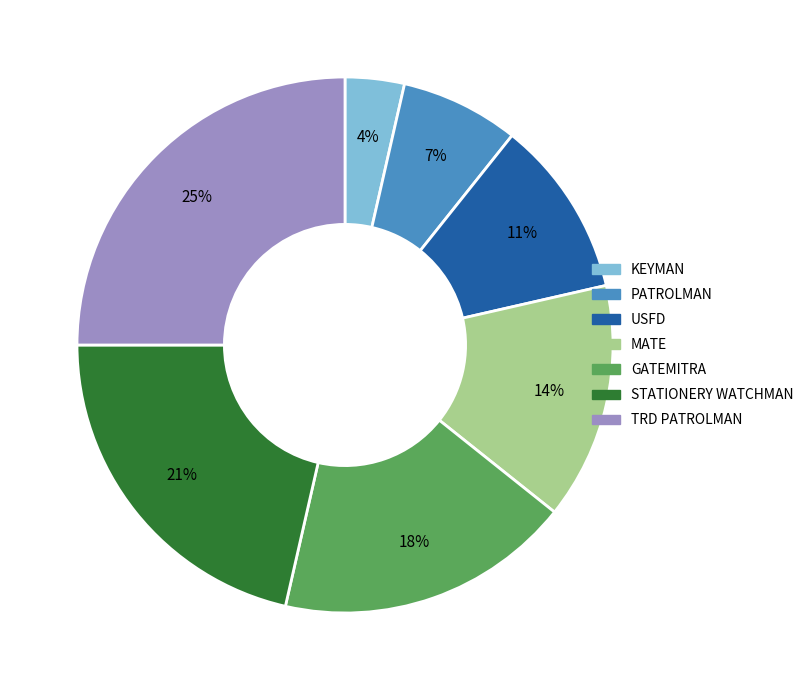

Which has a higher value, STATIONERY WATCHMAN or MATE?

STATIONERY WATCHMAN